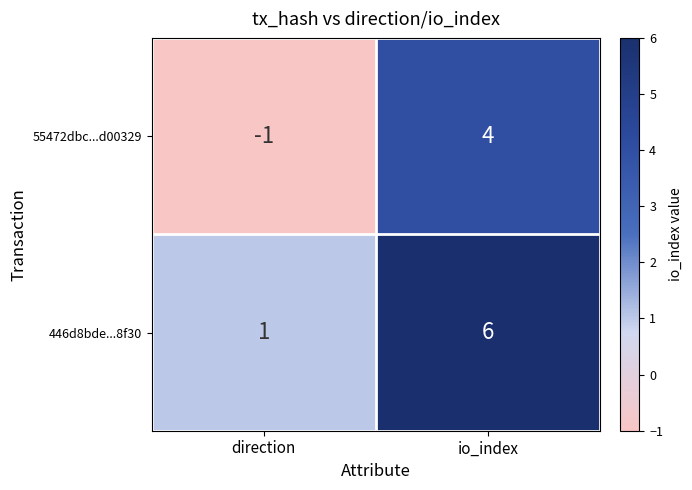

How many data points does each series have?

2